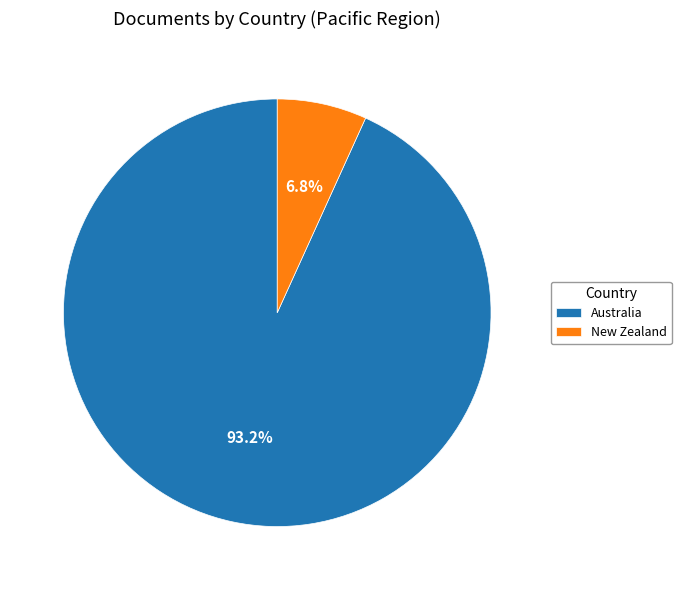

Rank the categories by value from lowest to highest.

New Zealand, Australia